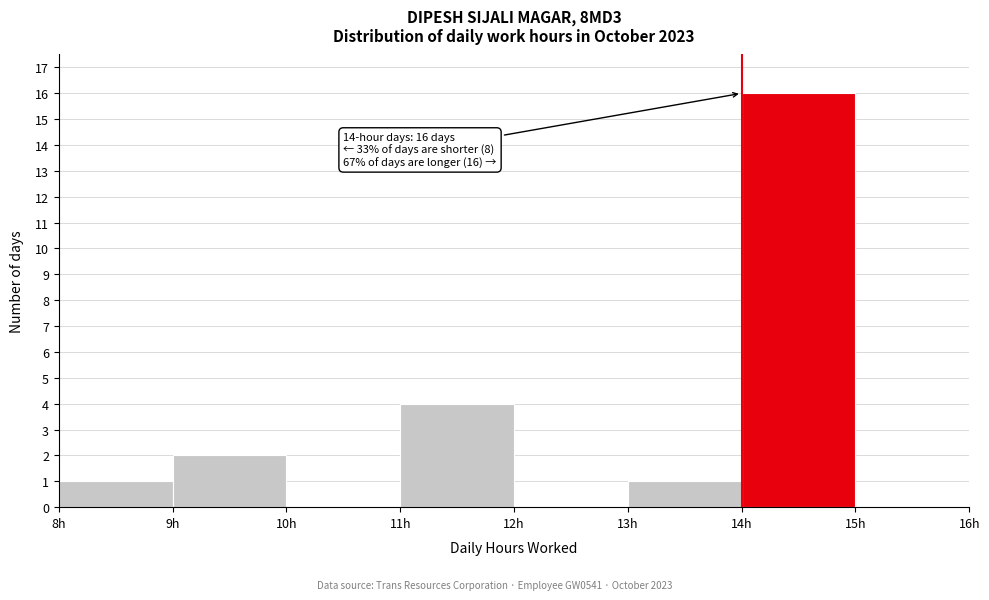

Over which range of the x-axis is the bar tallest?

14 to 15